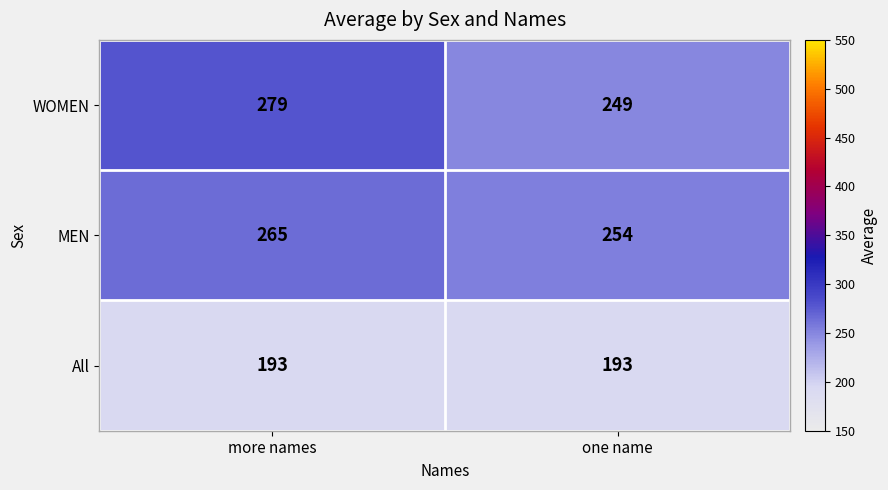

True or false: MEN has a value of 155 at more names.

False